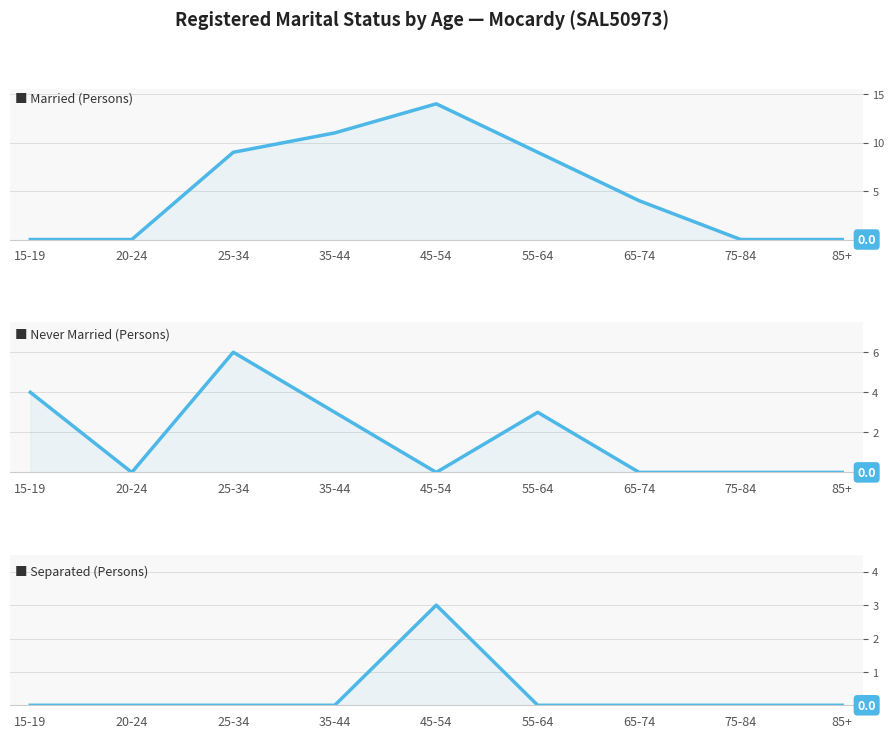

At which label is Married (Persons) closest to 7?

25-34